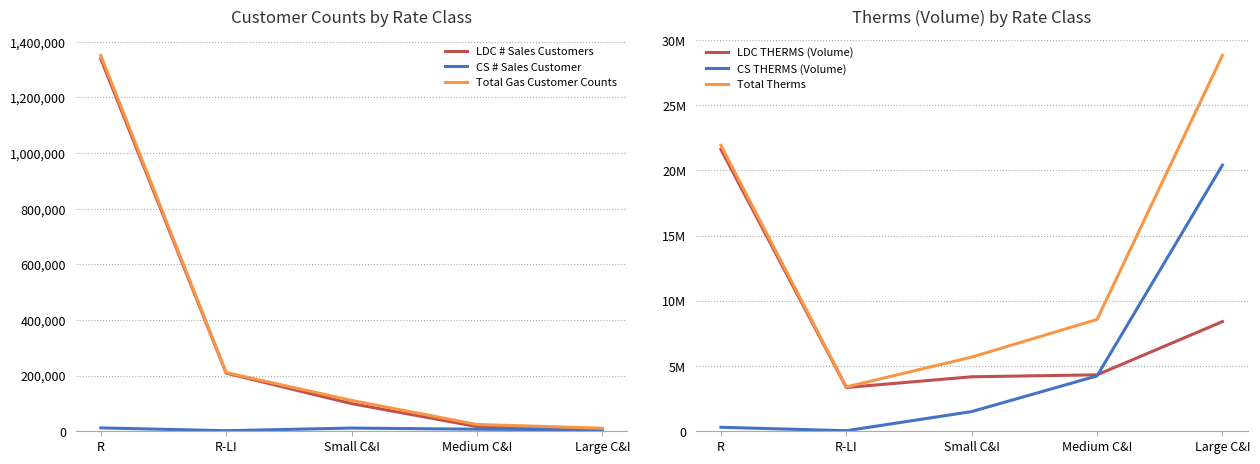

How many lines are shown in the chart?

6